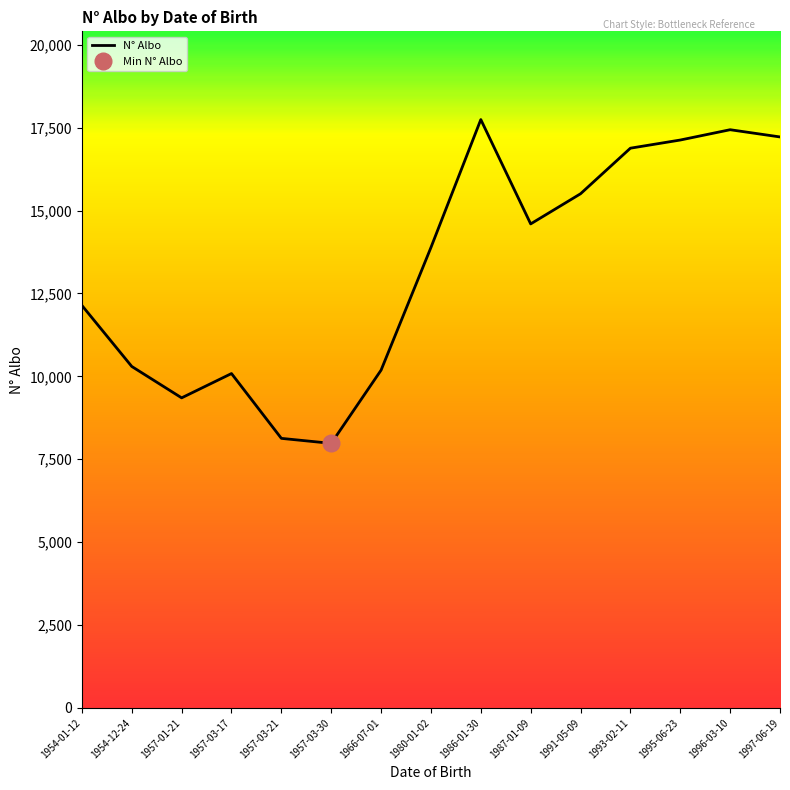

Which has a higher value, 1954-01-12 or 1987-01-09?

1987-01-09